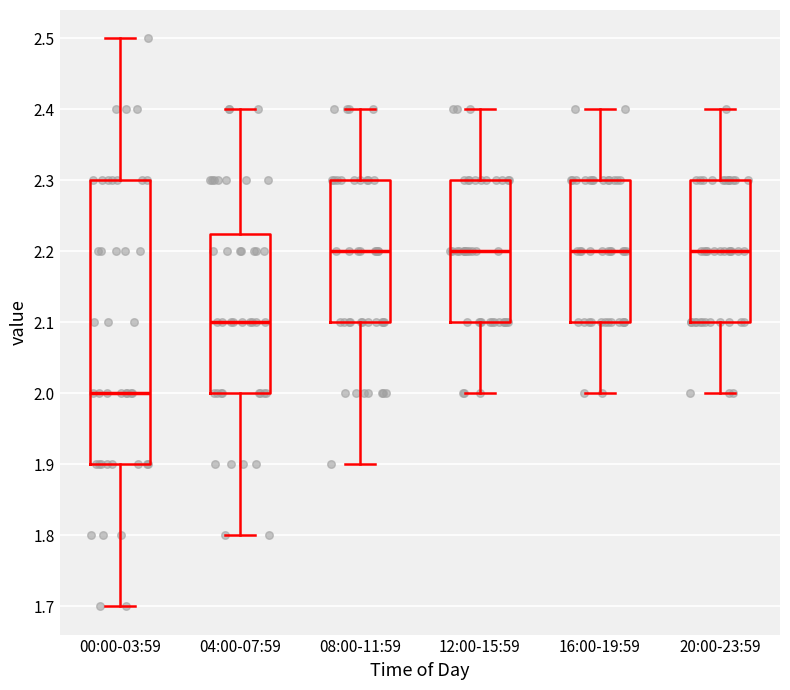

Comparing the boxes themselves (not the whiskers), which one is the tallest?

00:00-03:59